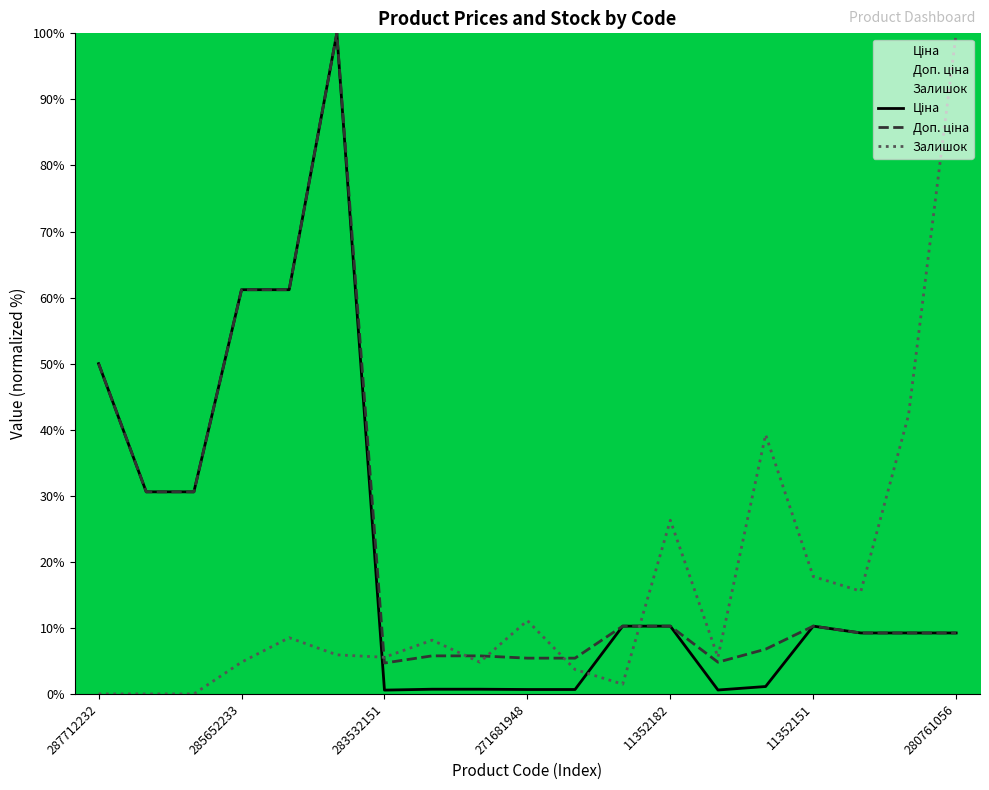

Where does the Ціна series first go above 9?

287712232